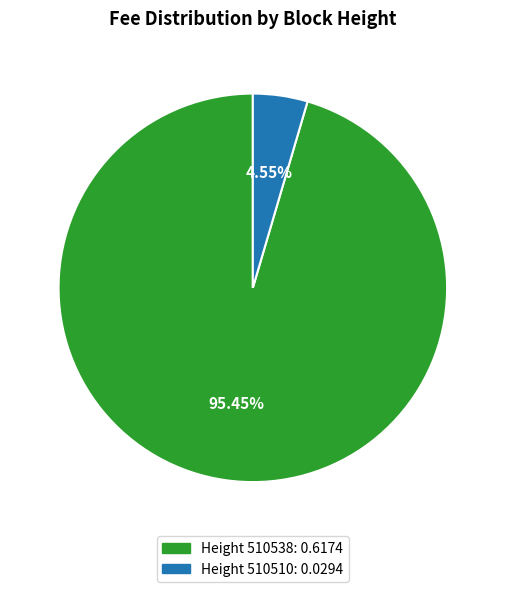

Which category has the smallest portion of the pie?

510510